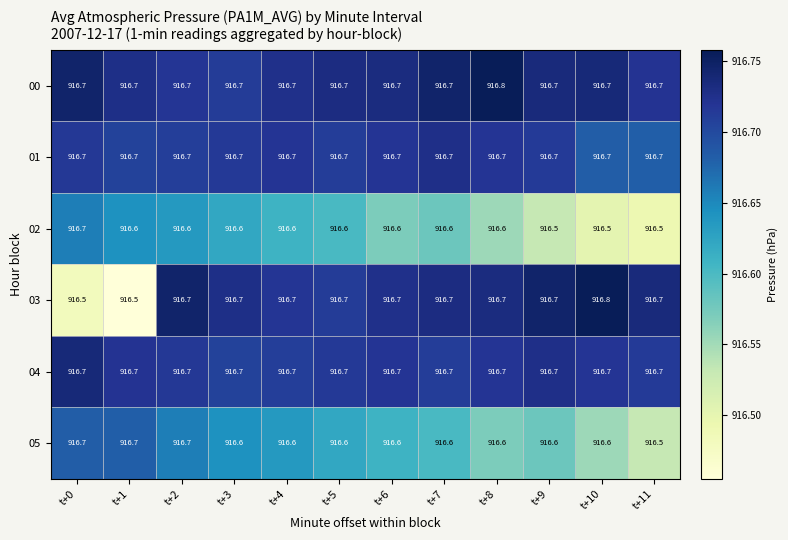

What is the spread (max minus min) of values at t+5?

0.1